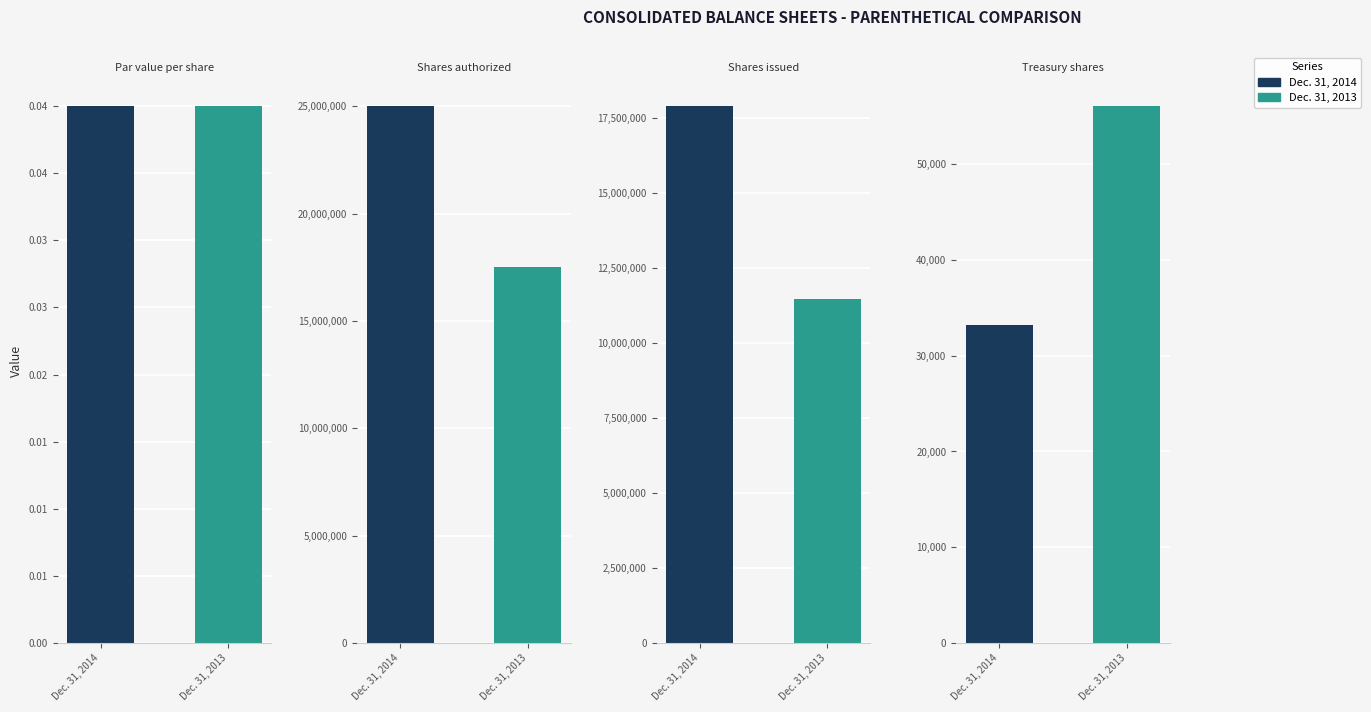

How many groups of bars are there?

4